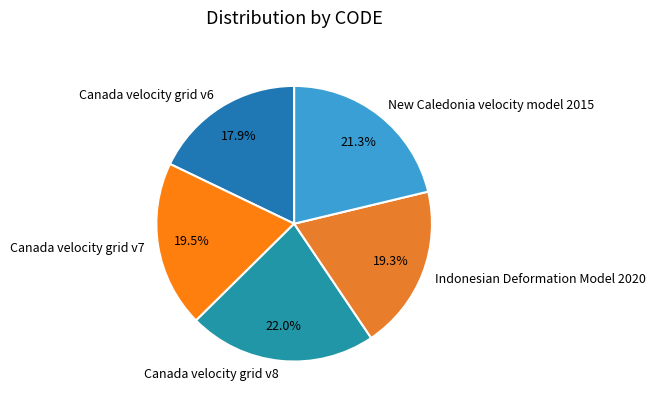

What is the ratio of the value at Canada velocity grid v6 to the value at Canada velocity grid v7?

0.9